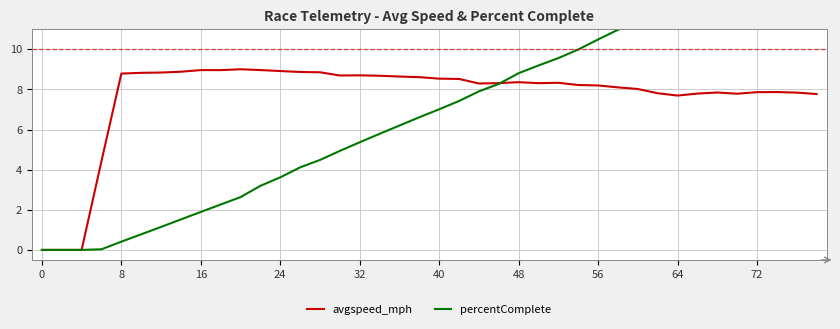

Between 19 and 30, which series saw the biggest shift?

percentComplete